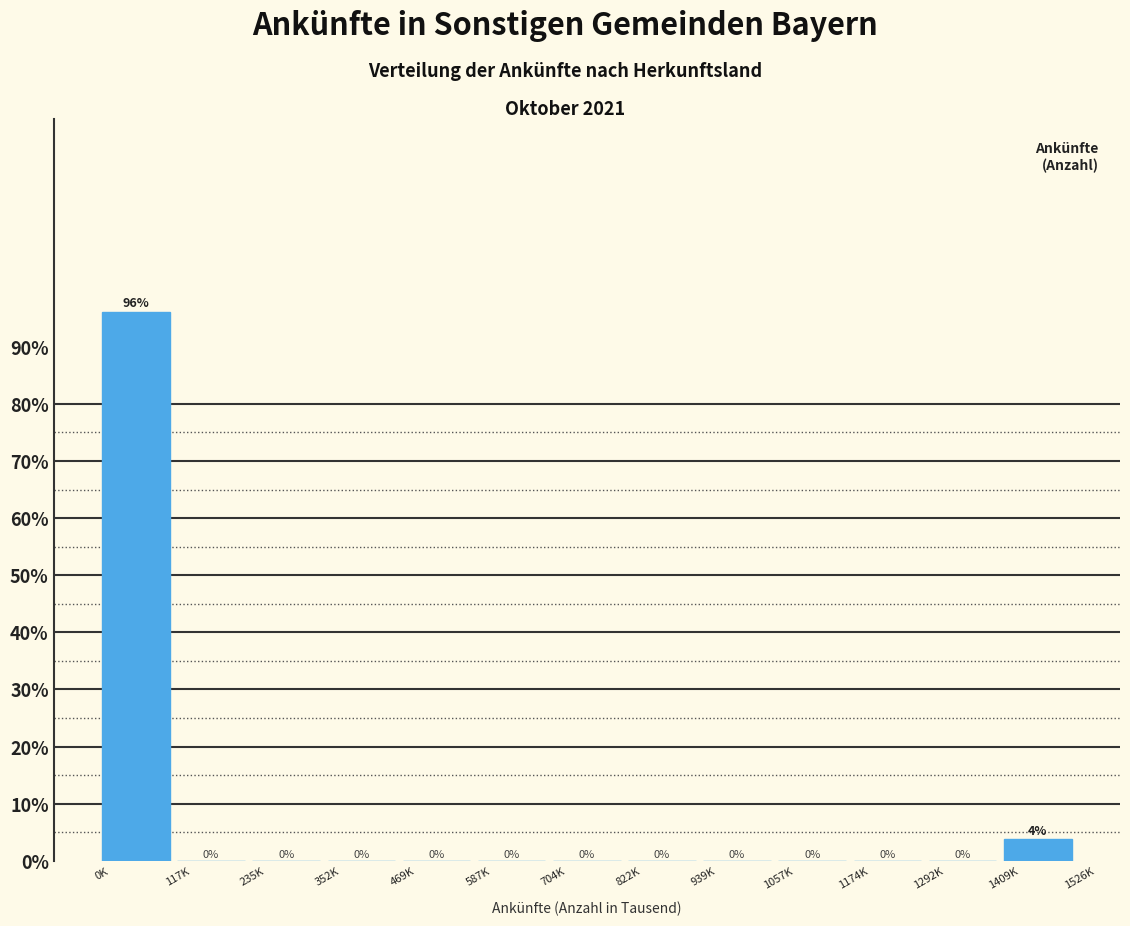

The chart shows a value of 67.2 at 939K. True or false?

False